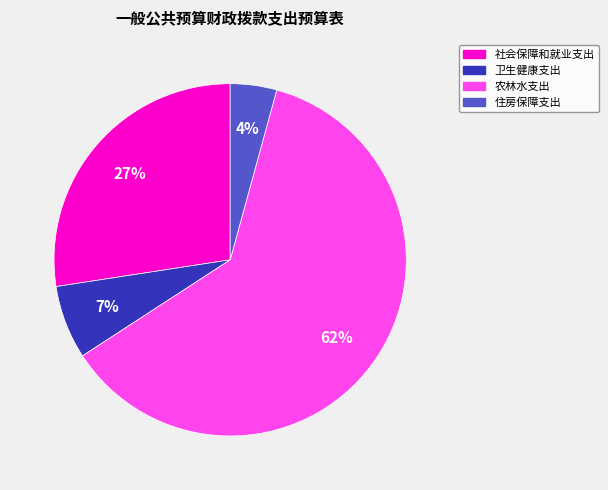

How many slices are in this pie chart?

4